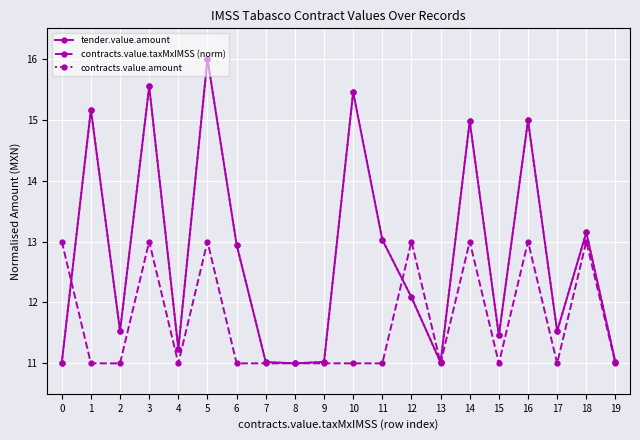

The value of contracts.value.amount at 16 is 26.5. True or false?

False